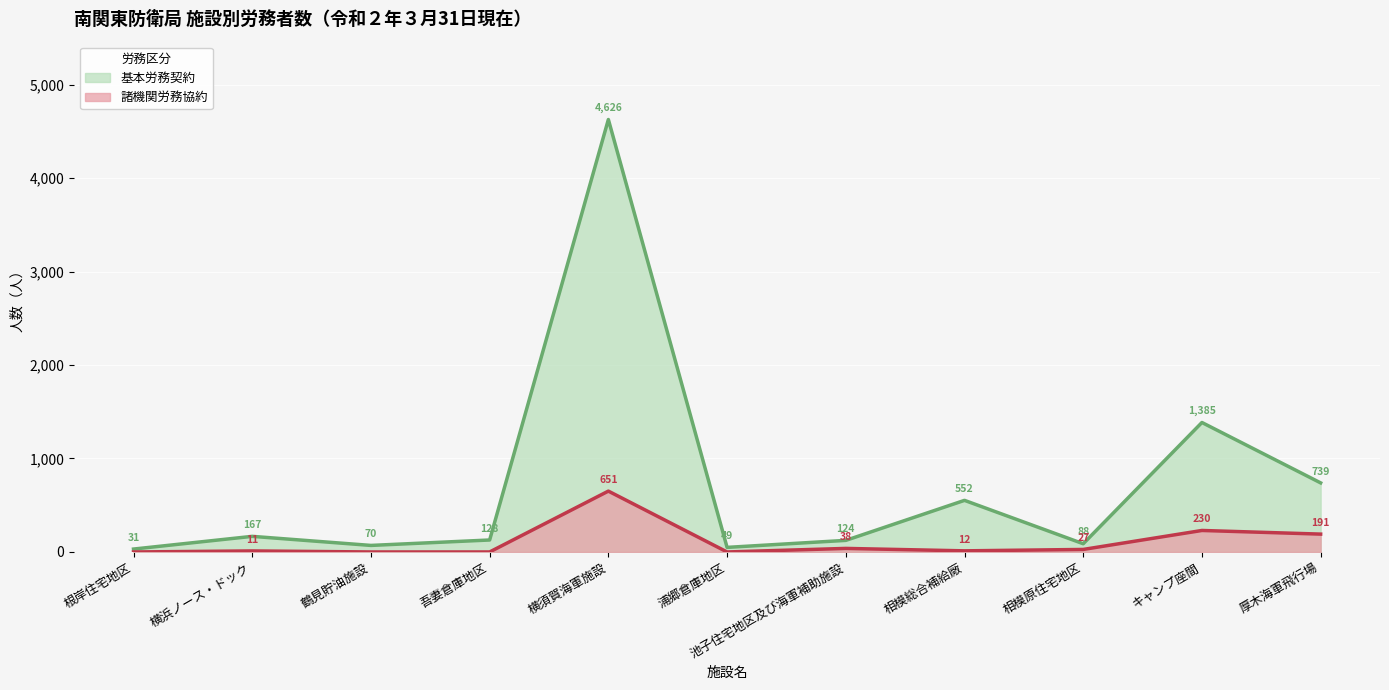

How many positive values does the 諸機関労務協約 series have?

7